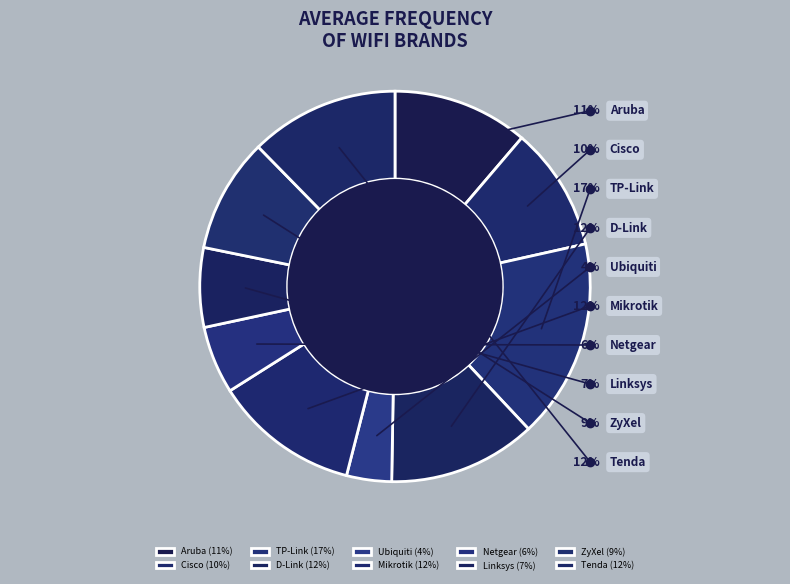

Which slice is the smallest?

Ubiquiti